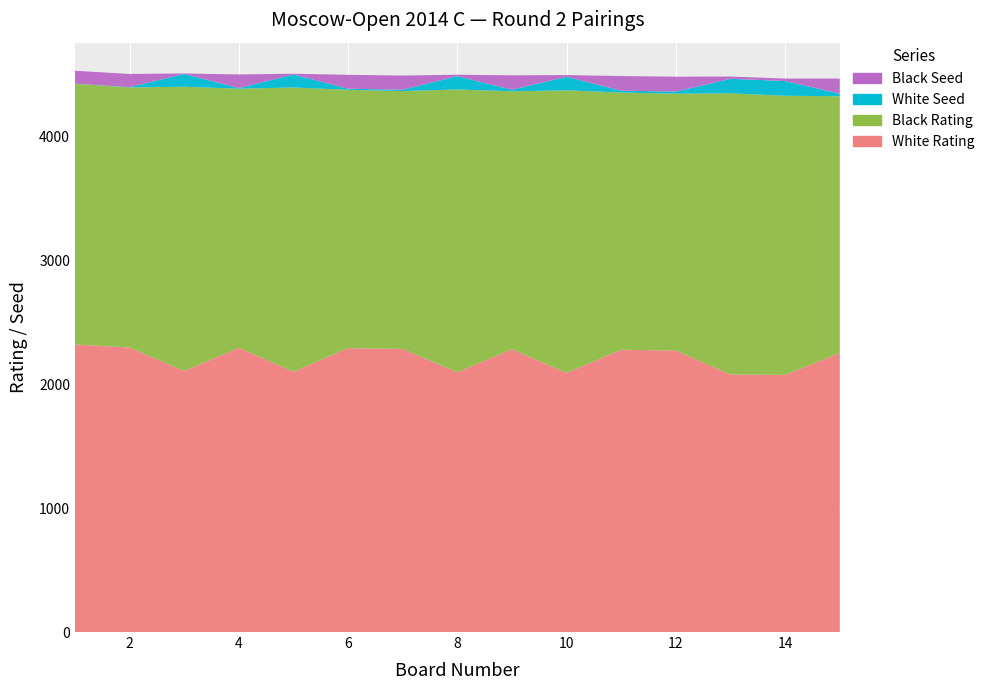

Reading left to right, what are all the values shown in this chart?

White Rating: 1=2319	2=2295	3=2105	4=2293	5=2099	6=2290	7=2283	8=2095	9=2281	10=2090	11=2277	12=2270	13=2077	14=2074	15=2250
Black Rating: 1=2103	2=2097	3=2293	4=2089	5=2293	6=2083	7=2080	8=2281	9=2080	10=2279	11=2074	12=2072	13=2268	14=2251	15=2071
White Seed: 1=1	2=3	3=103	4=5	5=105	6=9	7=11	8=107	9=13	10=109	11=15	12=17	13=117	14=119	15=21
Black Seed: 1=104	2=106	3=4	4=110	5=6	6=112	7=114	8=12	9=116	10=14	11=118	12=120	13=18	14=20	15=122